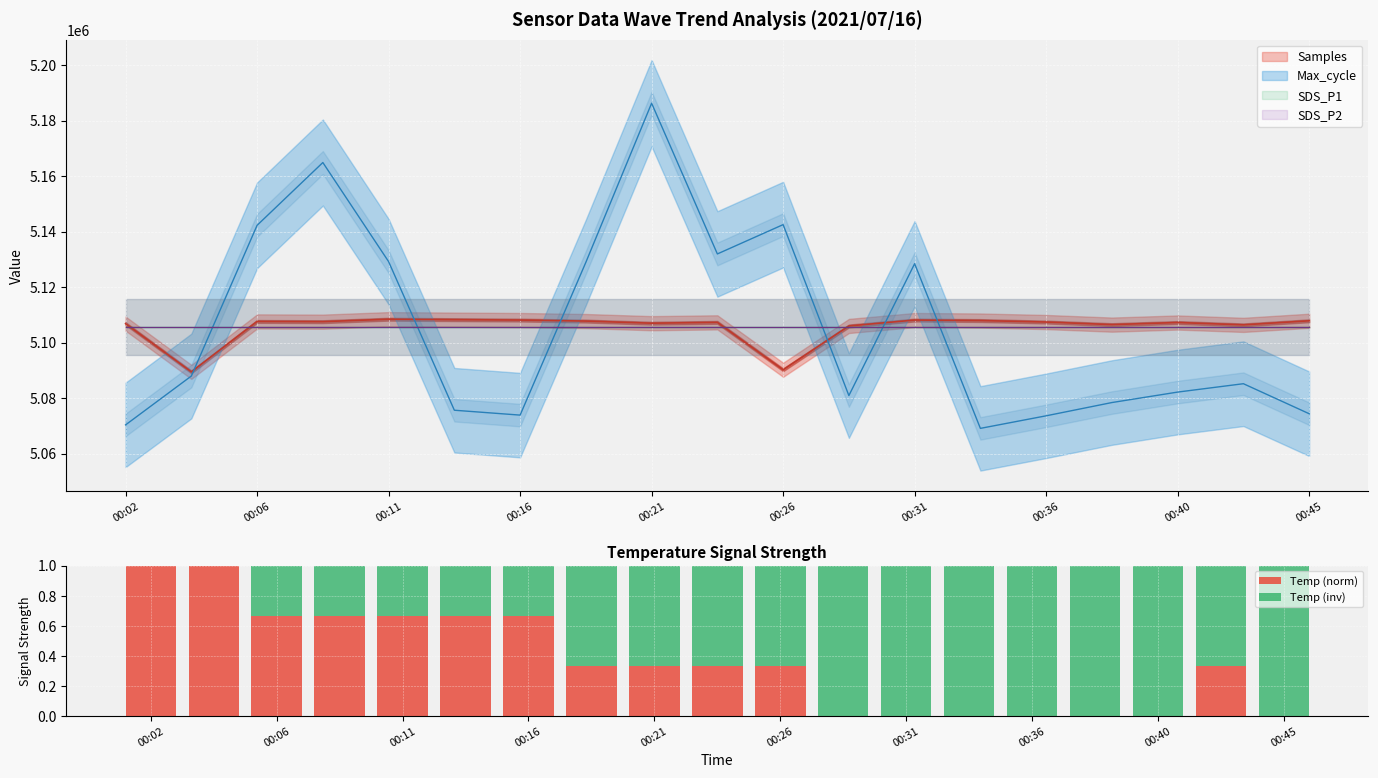

True or false: Temp (inv) has a value of 0.2 at 00:21.

False